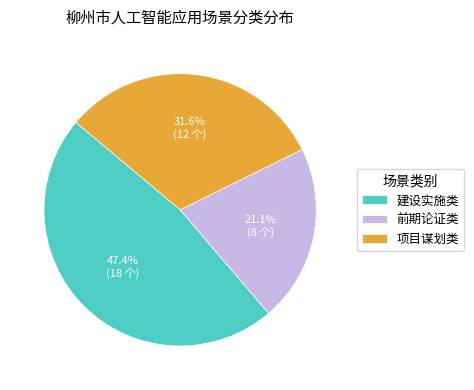

Rank the categories by value from lowest to highest.

前期论证类, 项目谋划类, 建设实施类